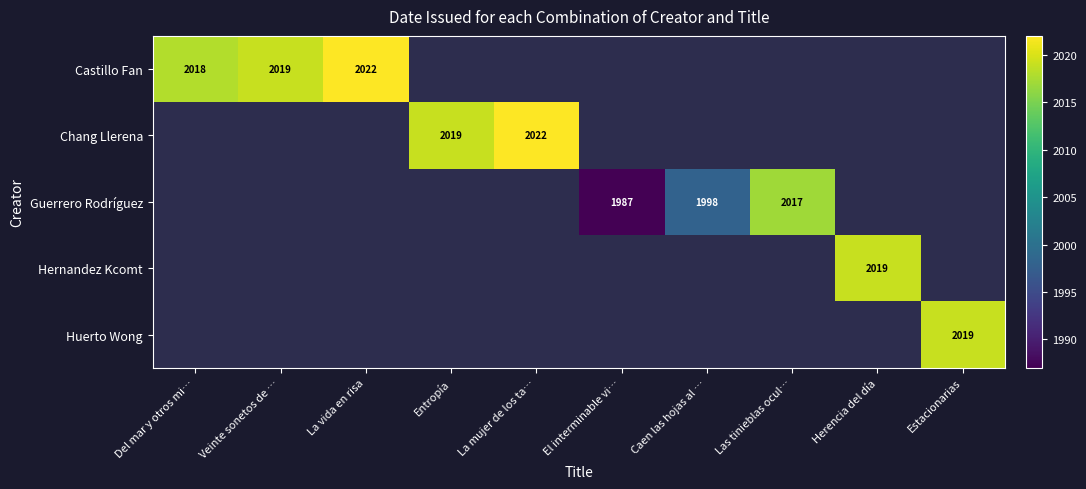

Is it true that Castillo Fan equals 2018 at Del mar y otros mi…?

True